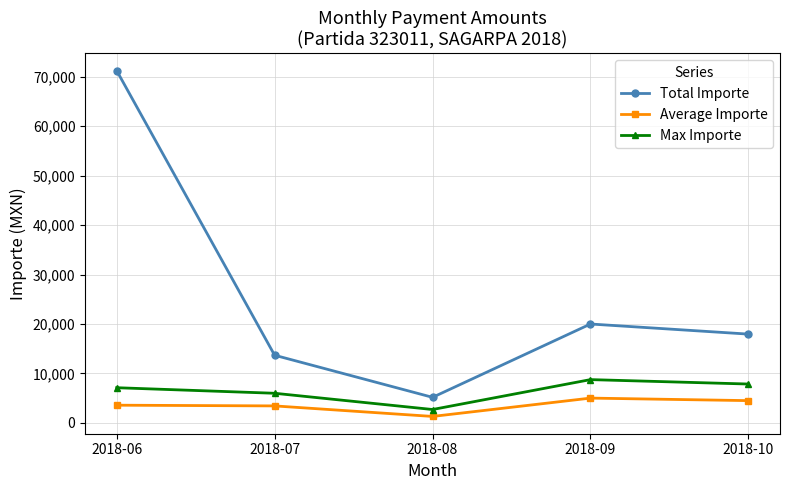

What is the sum of all Total Importe values?

127982.7